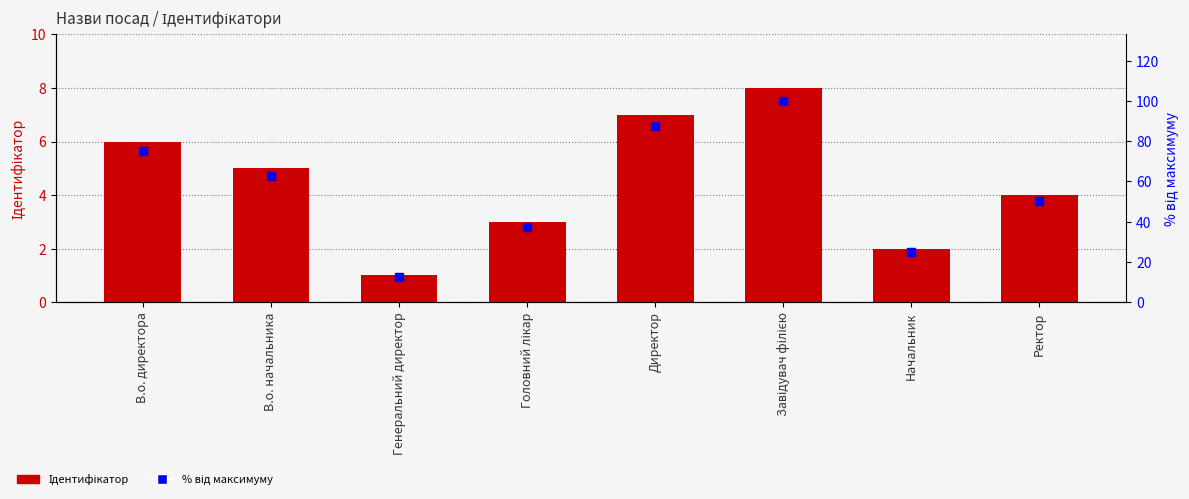

At which category is the sum across all series the highest?

Завідувач філією